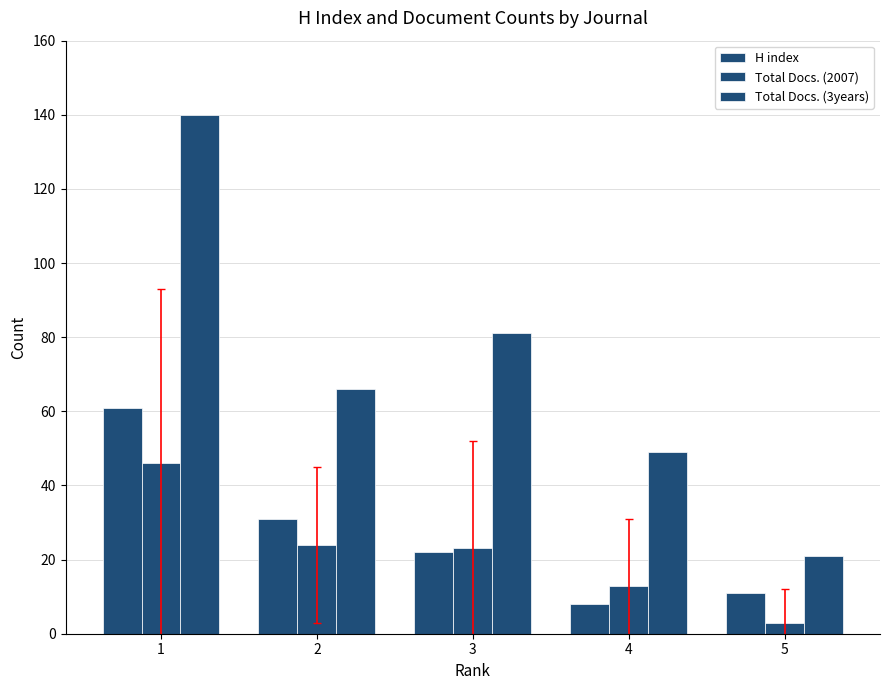

What is the value of the Total Docs. (2007) bar at the 5th from the left?

3